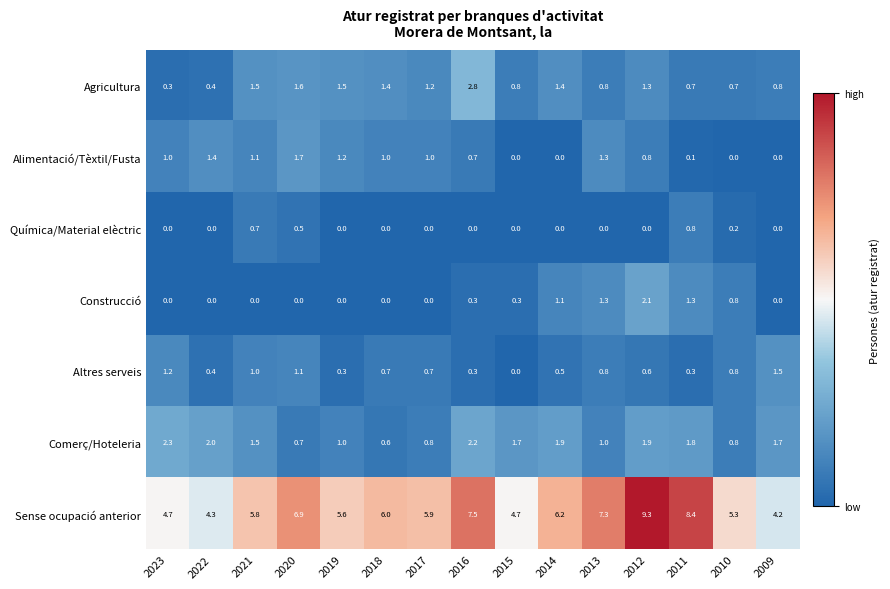

At which label does Comerç/Hoteleria first exceed 1?

2023